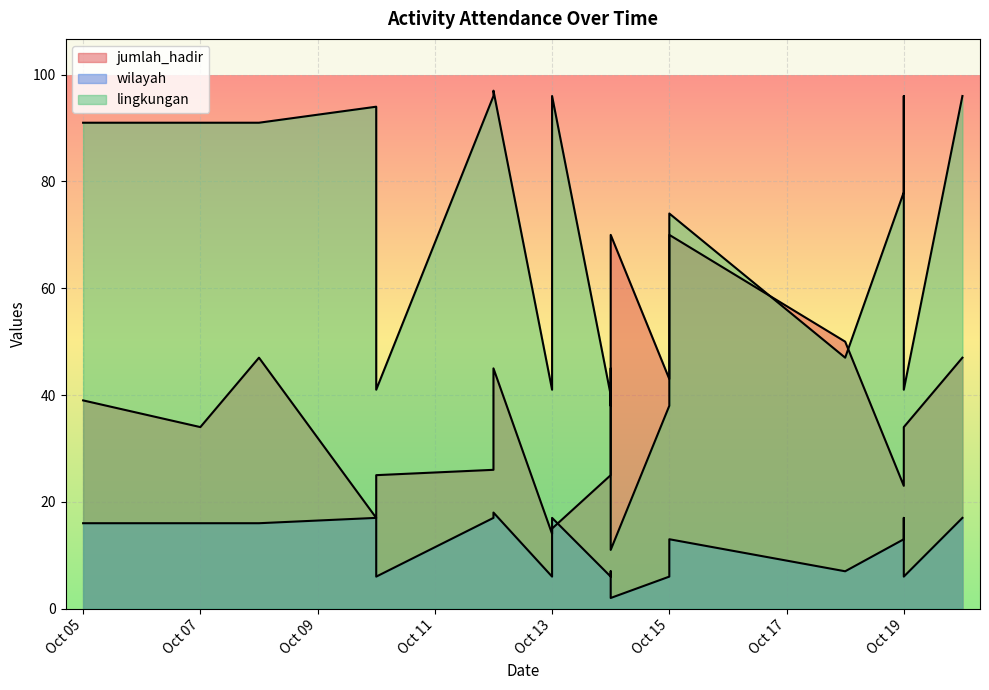

What is the sum of all wilayah values?

229